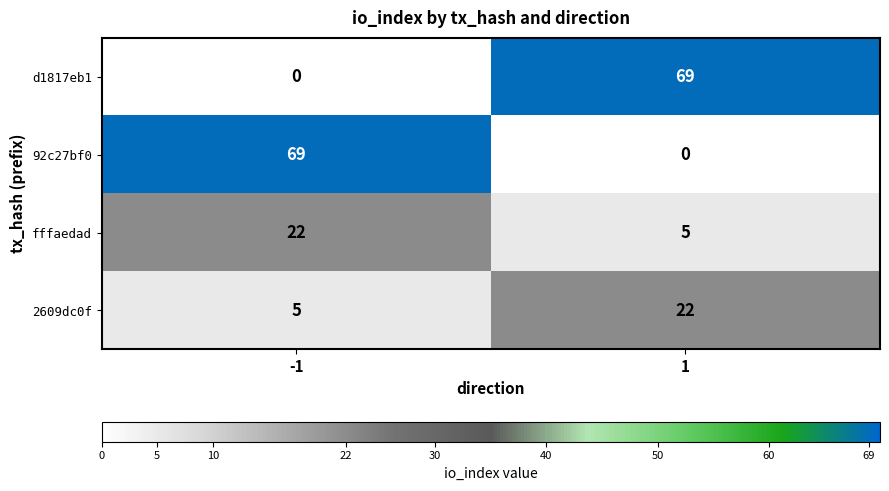

What is the approximate value of d1817eb1 at 1, to the nearest 10?

70